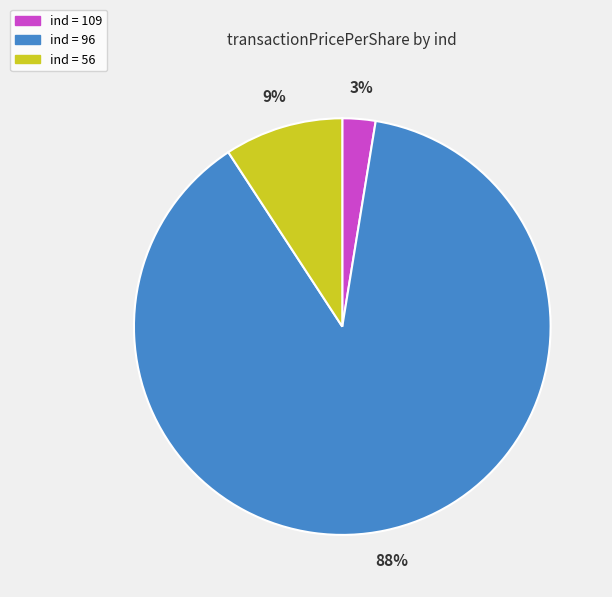

To the nearest percent, what is the average slice percentage?

33%